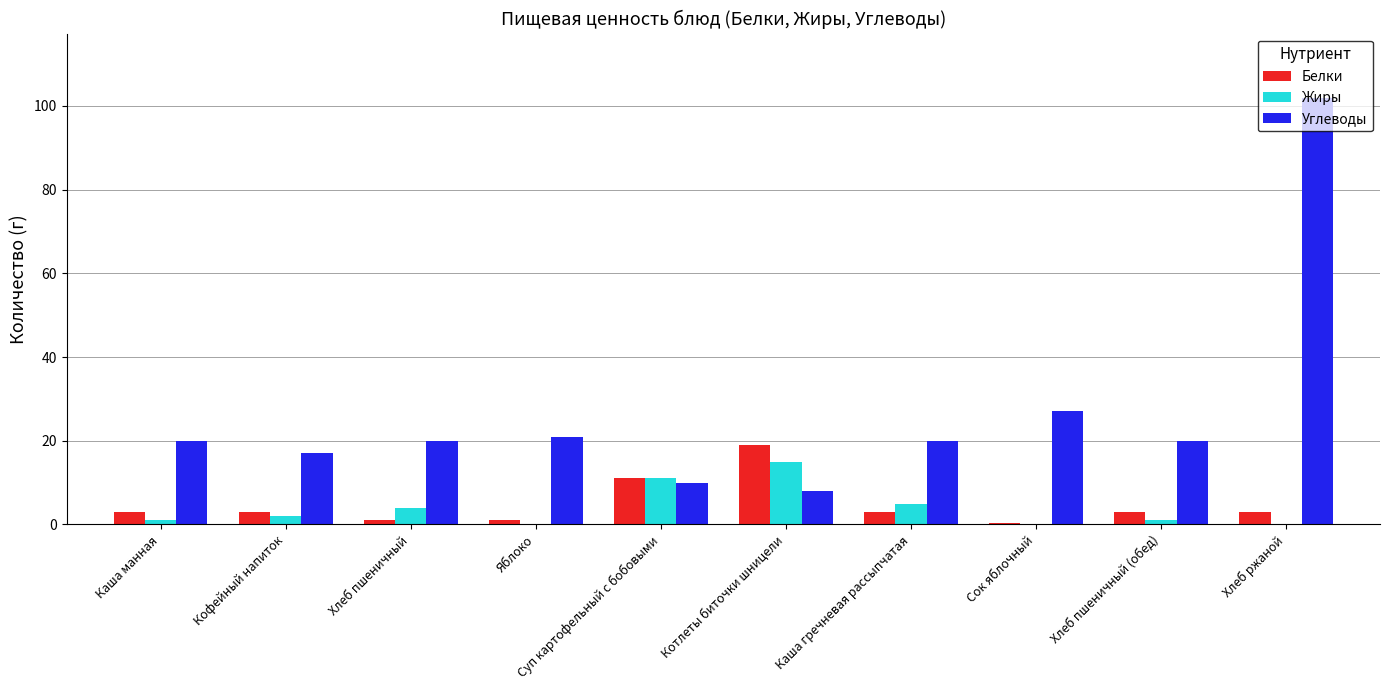

Reading left to right, what are all the values shown in this chart?

Белки: 3.0	3.0	1.0	1.0	11.0	19.0	3.0	0.3	3.0	3.0
Жиры: 1.0	2.0	4.0	0.0	11.0	15.0	5.0	0.0	1.0	0.0
Углеводы: 20.0	17.0	20.0	21.0	10.0	8.0	20.0	27.0	20.0	102.0